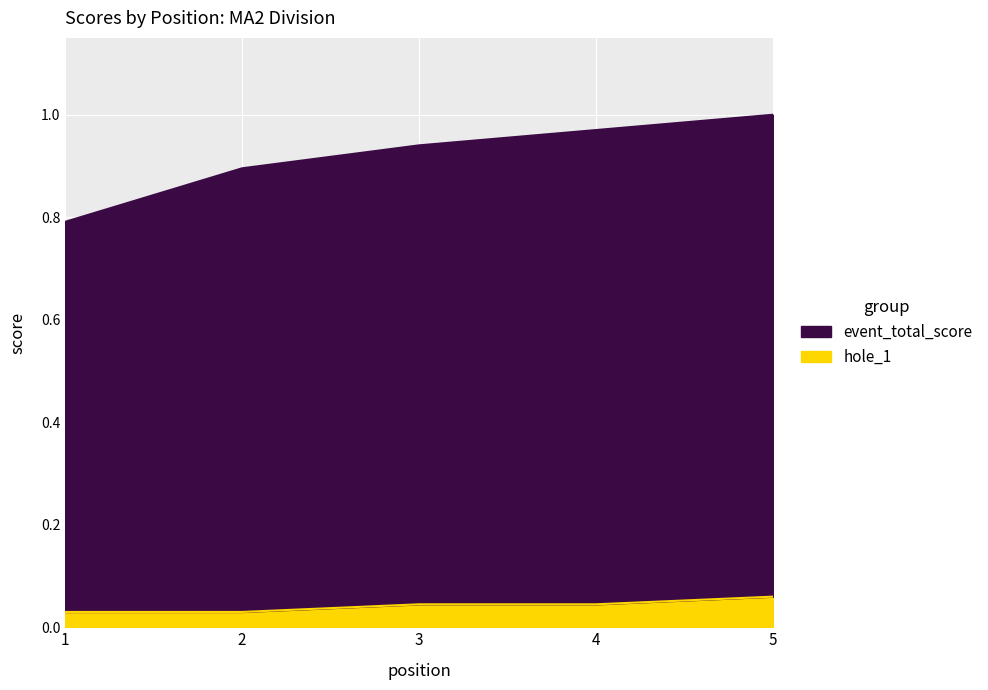

What is the difference between the second highest and second lowest values in the event_total_score series?

0.1